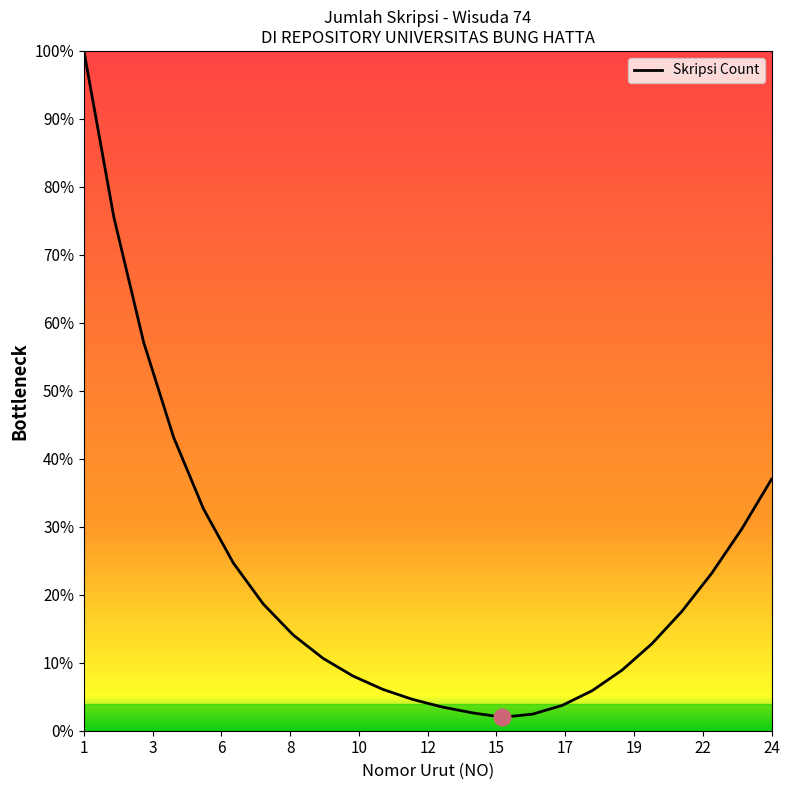

What is the difference between the maximum and minimum values?

98.0